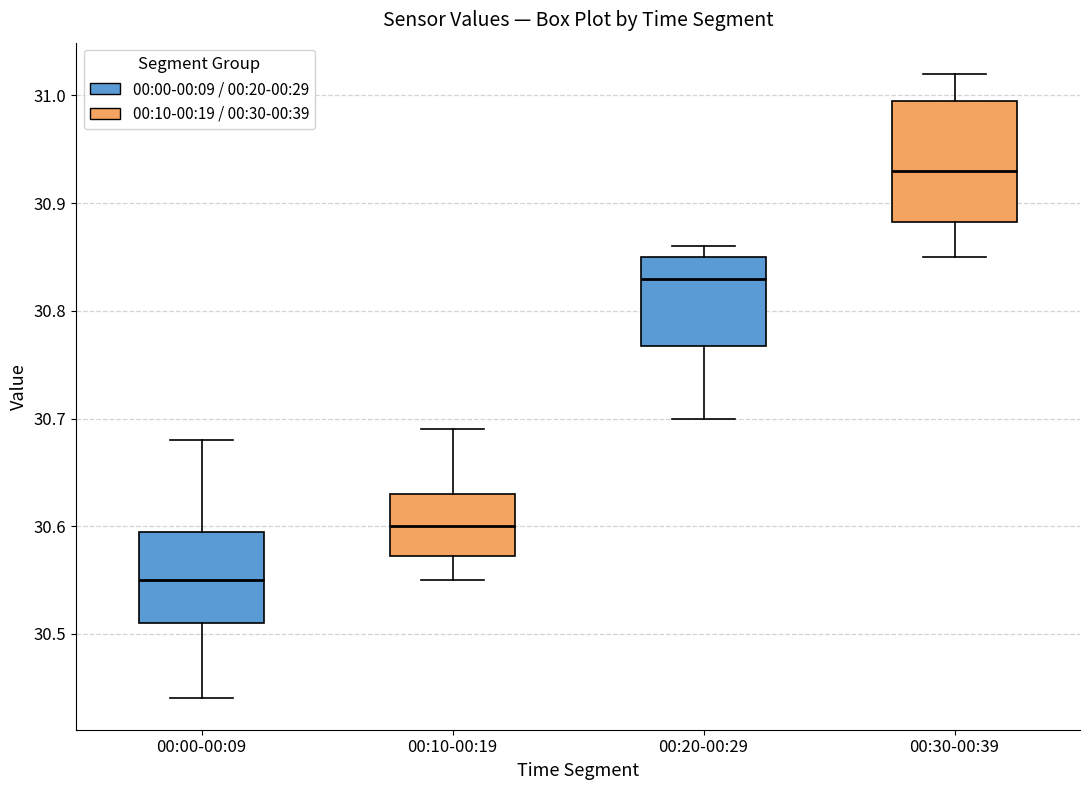

Which box is the tallest, from its lower edge to its upper edge?

00:30-00:39